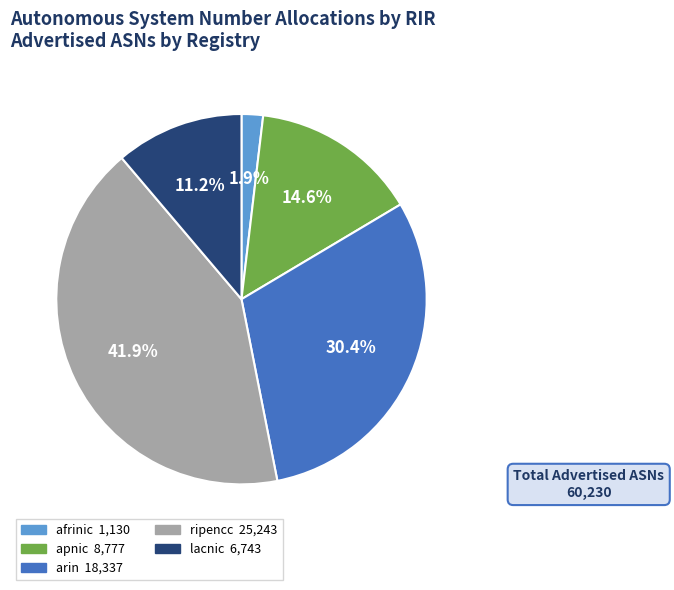

Is there any slice that represents more than half of the pie?

No